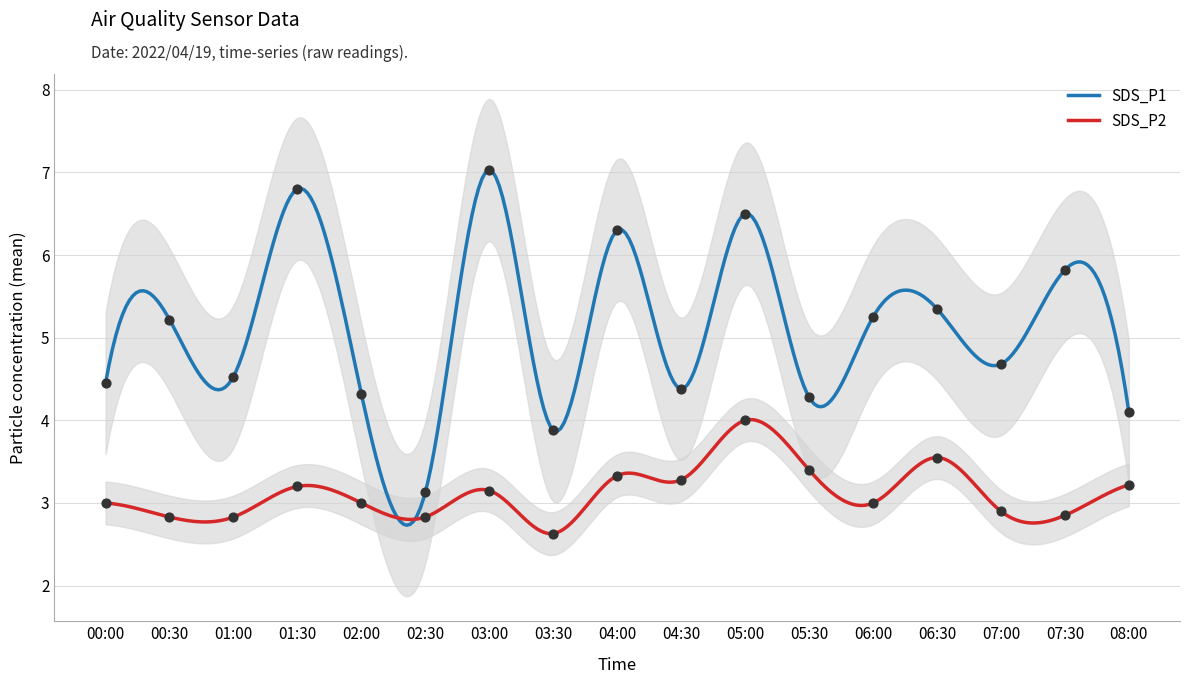

What is the total value across all series at 00:30?

8.1